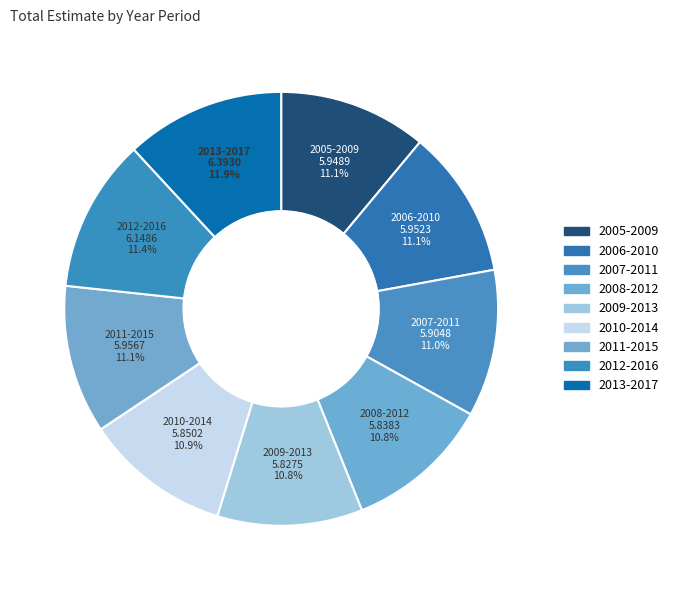

What percentage is the 2007-2011 slice, to the nearest percent?

11%